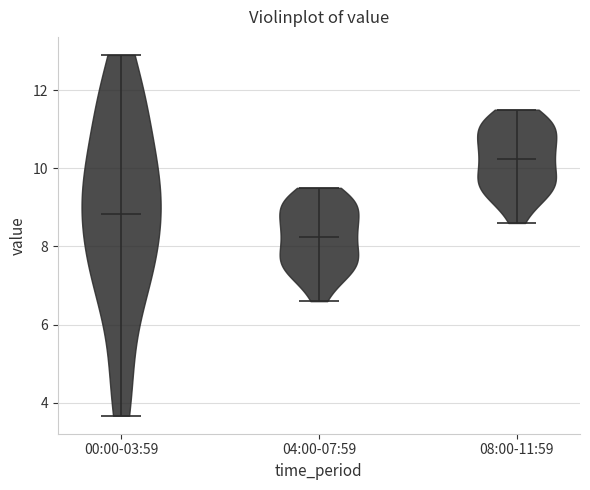

Where does the median line of the violin for 00:00-03:59 sit on the y-axis? The values are not printed on the chart, so give them approximately, as read against the axis.

8.8